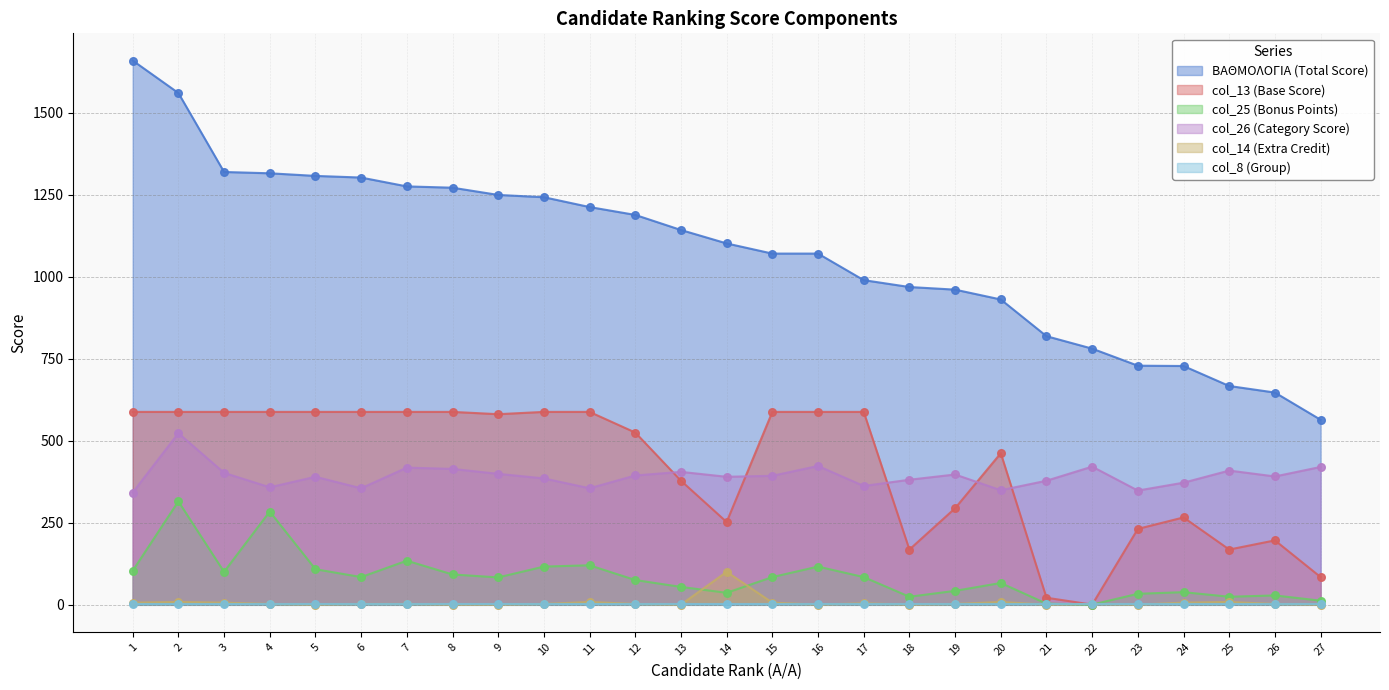

Is the value of col_25 at 19 greater than the value of ΒΑΘΜΟΛΟΓΙΑ at 18?

No